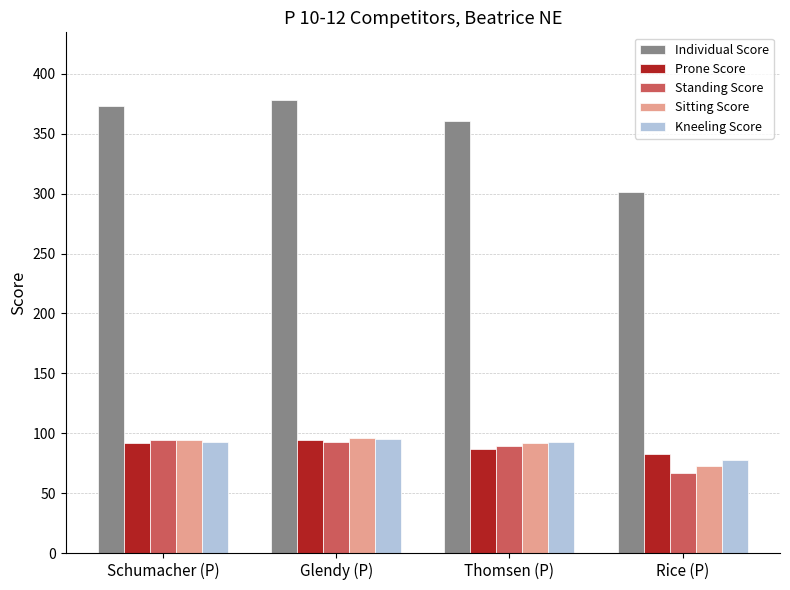

The Individual Score series shows 158 at Schumacher (P). True or false?

False